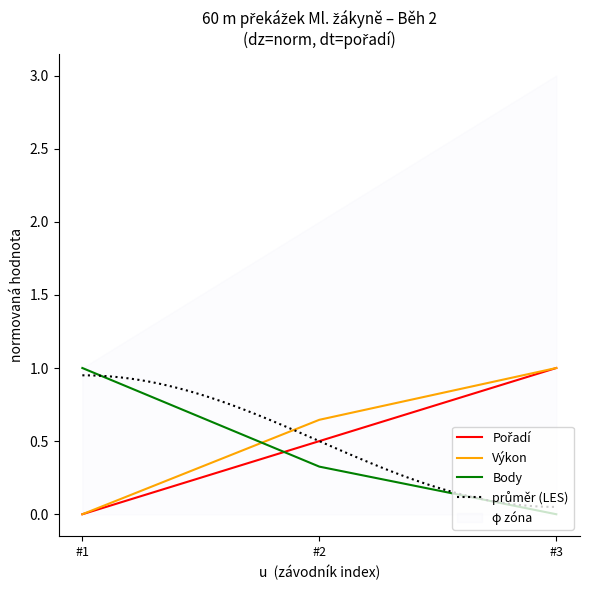

Count the number of data series in this chart.

3